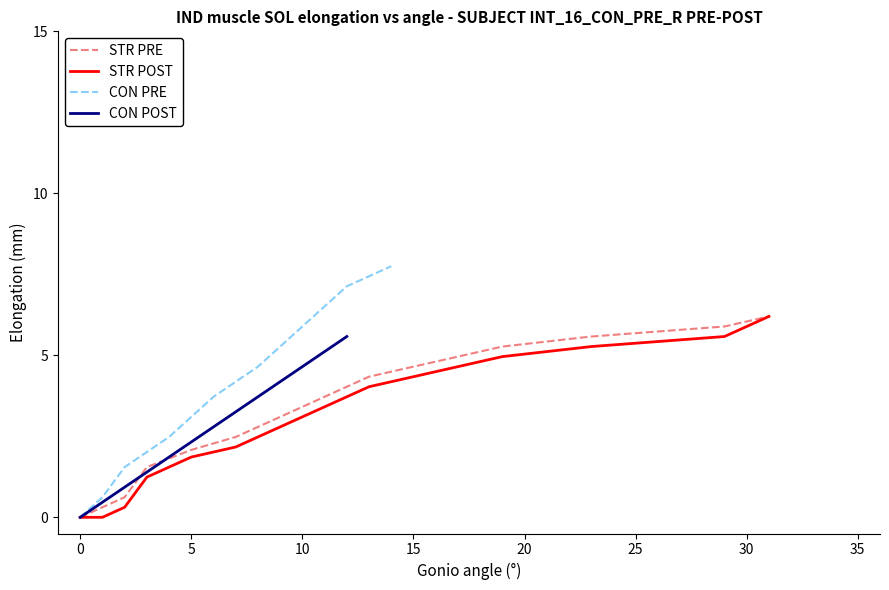

Is this an area chart (filled region under the line)?

No